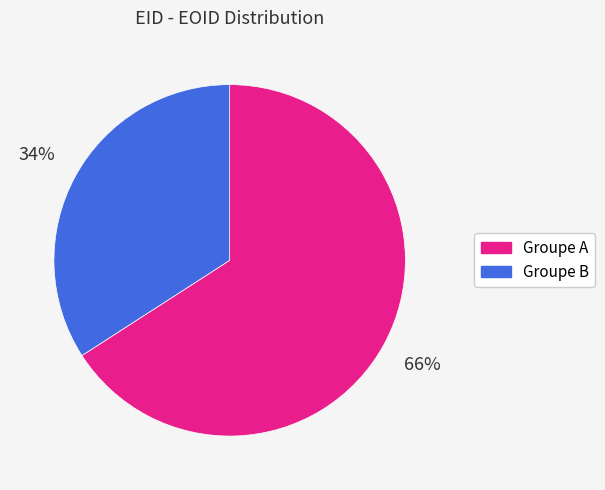

To the nearest percent, what is the difference between the largest and smallest slice percentages?

32%